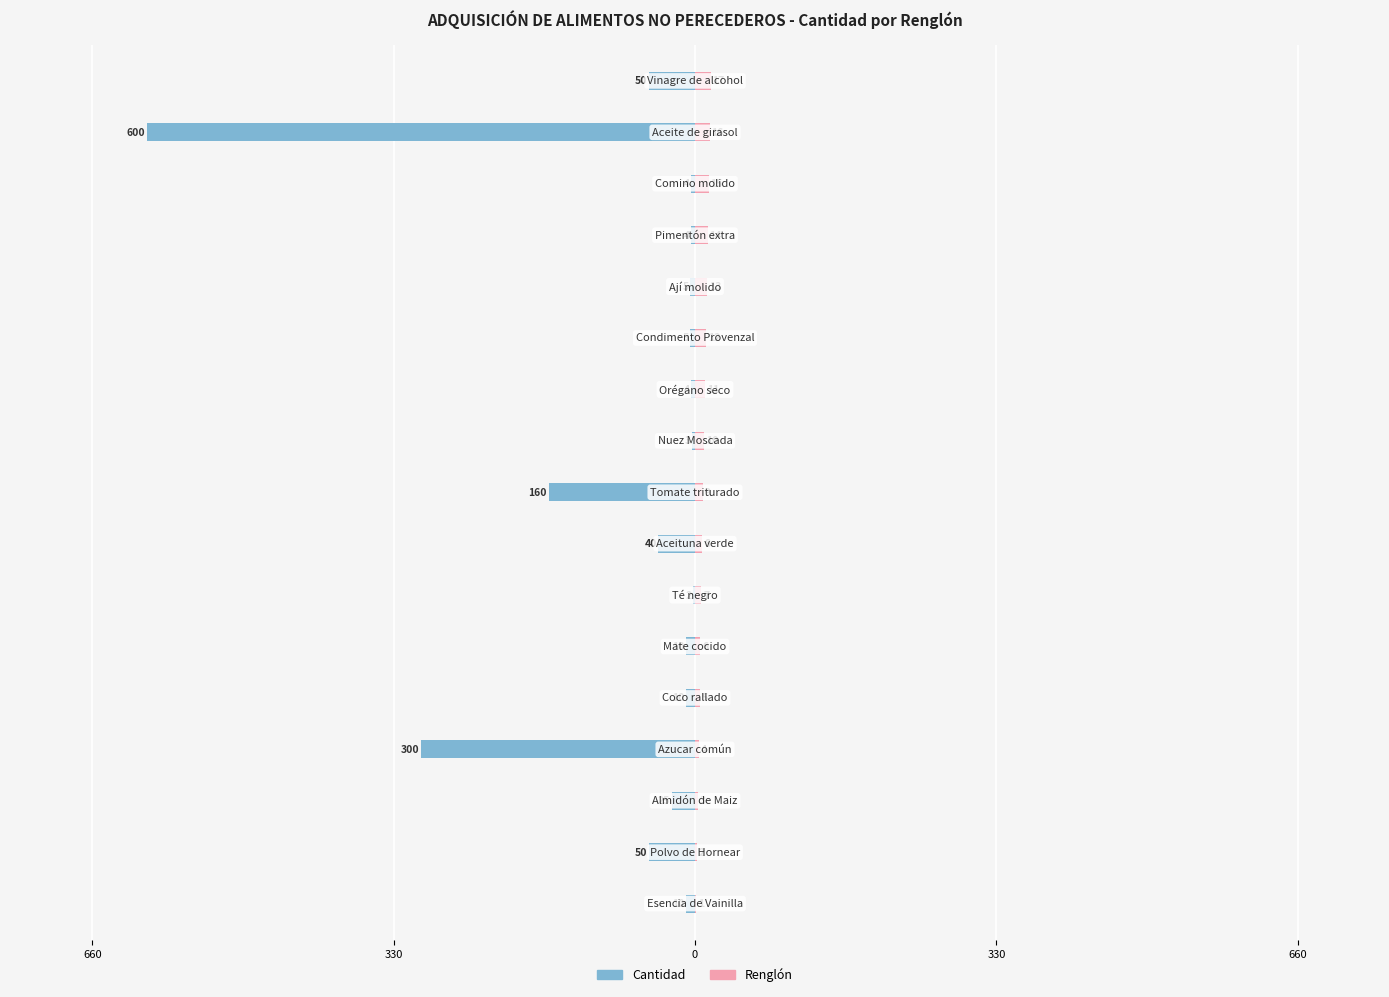

Between 6 and 13, which series saw the biggest shift?

Renglón